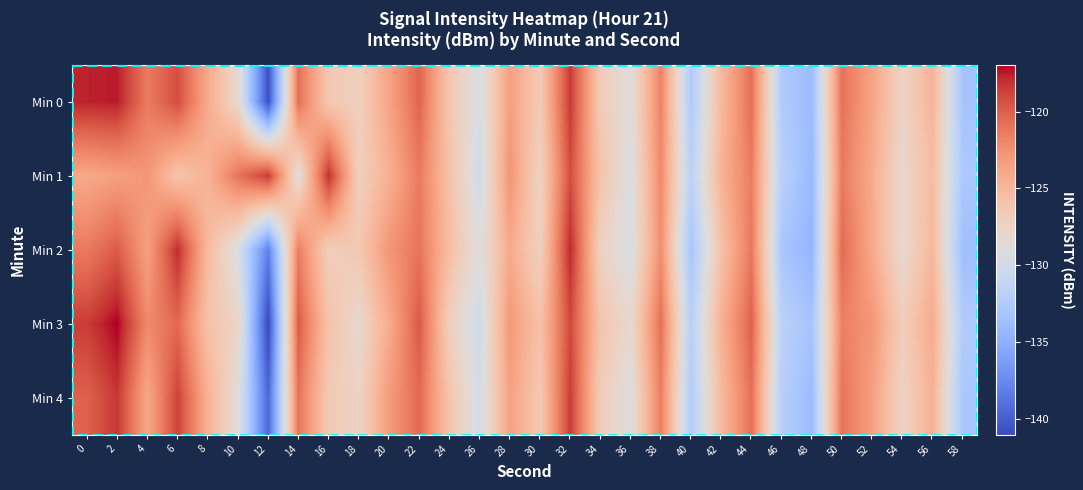

Reading left to right, what are all the values shown in this chart?

Min 0: 0=-117.7	2=-117.5	4=-121.4	6=-119.2	8=-124.0	10=-128.1	12=-140.8	14=-120.8	16=-126.3	18=-127.1	20=-123.7	22=-120.3	24=-126.3	26=-129.4	28=-123.4	30=-126.6	32=-118.4	34=-126.7	36=-128.8	38=-121.7	40=-132.7	42=-125.1	44=-120.7	46=-132.5	48=-133.9	50=-120.9	52=-123.7	54=-127.5	56=-124.8	58=-133.2
Min 1: 0=-124.0	2=-123.4	4=-122.8	6=-126.0	8=-124.7	10=-121.0	12=-118.4	14=-128.8	16=-118.0	18=-127.1	20=-124.5	22=-121.3	24=-125.8	26=-130.1	28=-122.7	30=-127.4	32=-119.2	34=-125.9	36=-129.3	38=-122.1	40=-131.8	42=-124.6	44=-121.4	46=-131.9	48=-134.2	50=-121.3	52=-124.1	54=-128.0	56=-125.3	58=-132.8
Min 2: 0=-121.3	2=-119.8	4=-123.5	6=-117.9	8=-125.2	10=-129.4	12=-138.1	14=-121.5	16=-127.0	18=-126.4	20=-122.8	22=-121.0	24=-125.5	26=-128.9	28=-124.1	30=-127.2	32=-117.8	34=-127.3	36=-129.5	38=-122.4	40=-133.1	42=-125.8	44=-121.2	46=-133.0	48=-134.5	50=-120.5	52=-124.0	54=-128.1	56=-125.0	58=-133.7
Min 3: 0=-118.5	2=-116.9	4=-122.1	6=-120.4	8=-125.8	10=-127.6	12=-141.2	14=-119.8	16=-125.9	18=-128.0	20=-124.2	22=-119.7	24=-127.1	26=-130.2	28=-122.9	30=-125.8	32=-119.0	34=-126.0	36=-128.1	38=-120.8	40=-132.0	42=-124.5	44=-120.1	46=-131.8	48=-133.2	50=-121.6	52=-122.8	54=-126.9	56=-124.1	58=-132.5
Min 4: 0=-120.1	2=-118.3	4=-124.0	6=-118.7	8=-124.5	10=-128.8	12=-139.5	14=-121.0	16=-126.5	18=-127.5	20=-123.1	22=-120.5	24=-126.0	26=-129.8	28=-123.5	30=-126.4	32=-118.5	34=-126.8	36=-129.0	38=-121.5	40=-132.4	42=-125.2	44=-120.8	46=-132.1	48=-133.9	50=-121.0	52=-123.4	54=-127.5	56=-124.5	58=-133.0